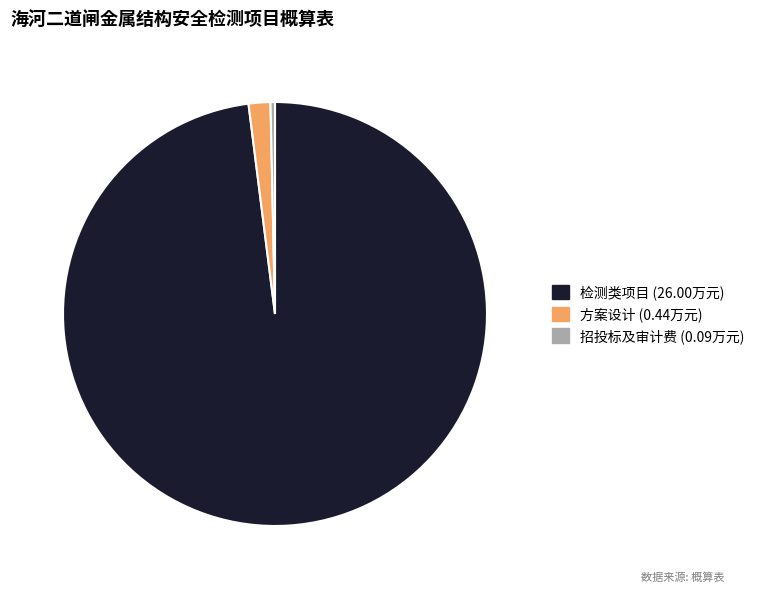

Does any single category account for the majority?

Yes